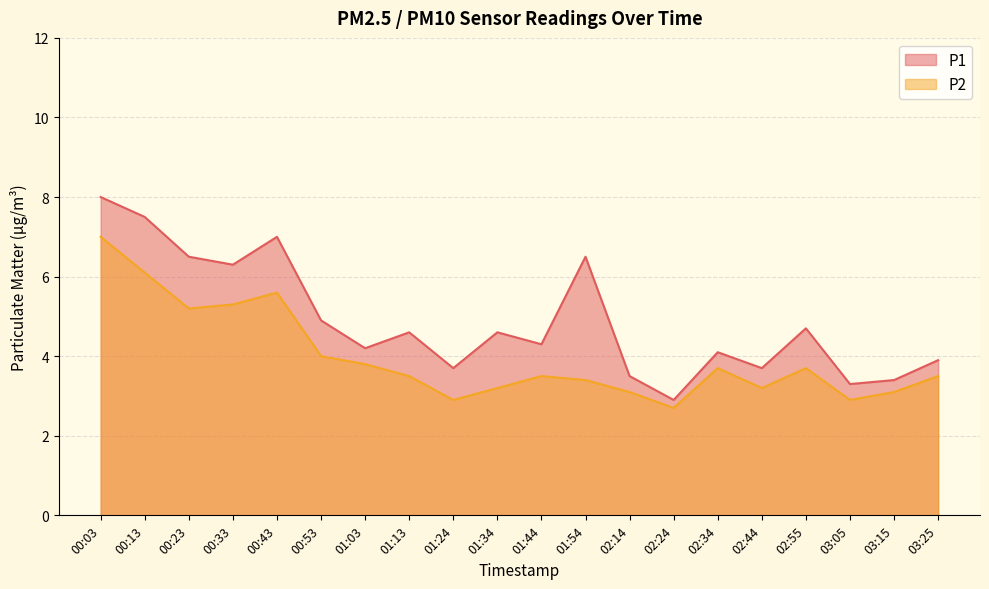

What is the sum of the P1 values at 02:14 and 00:33?

9.8